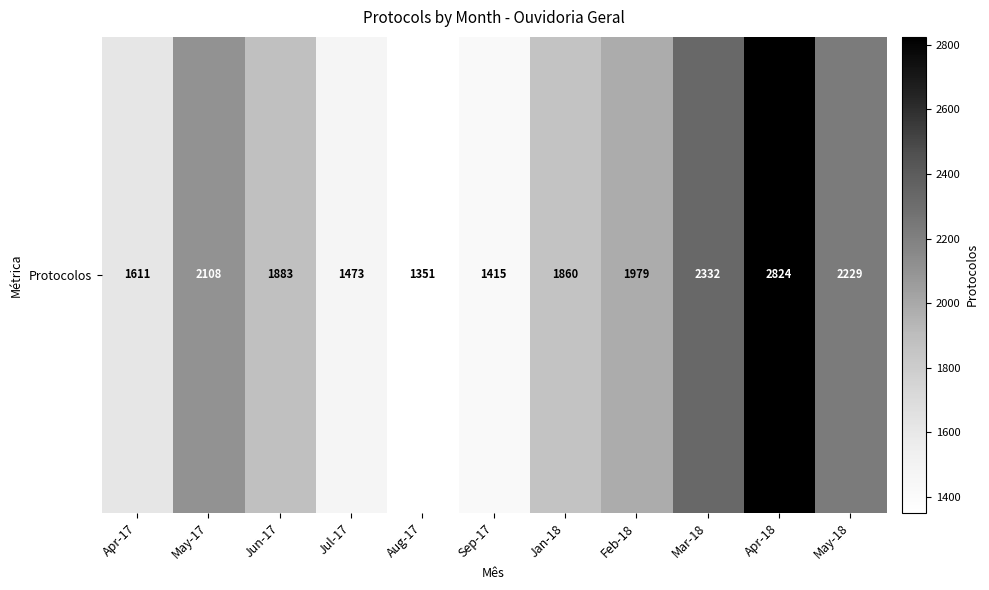

At which category does the chart reach its peak across all series?

Apr-18